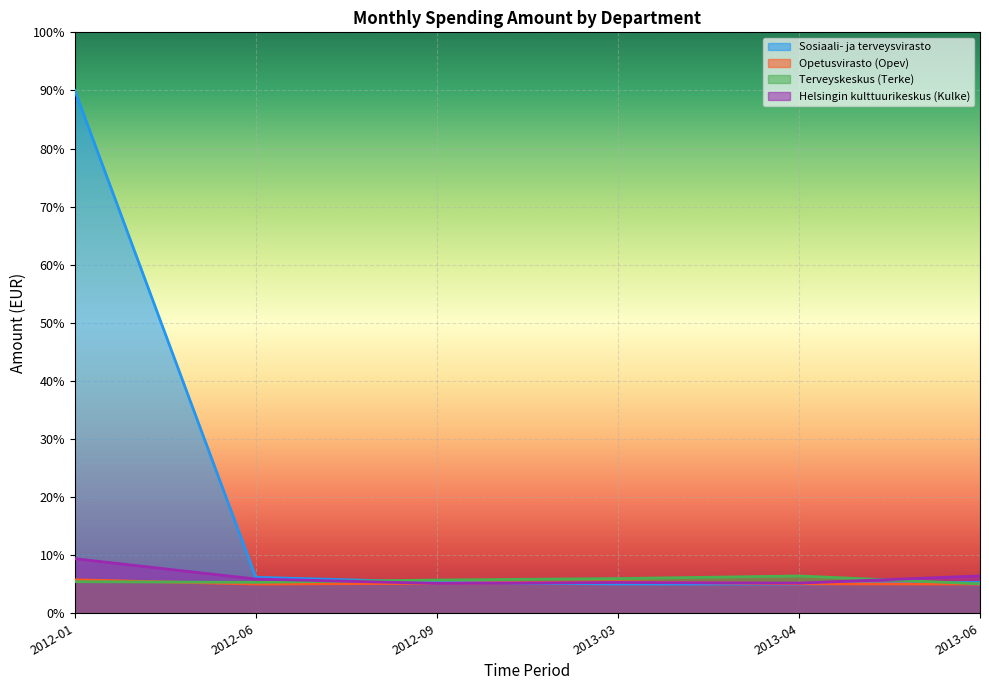

How many times do Sosiaali- ja terveysvirasto and Terveyskeskus (Terke) cross each other?

2